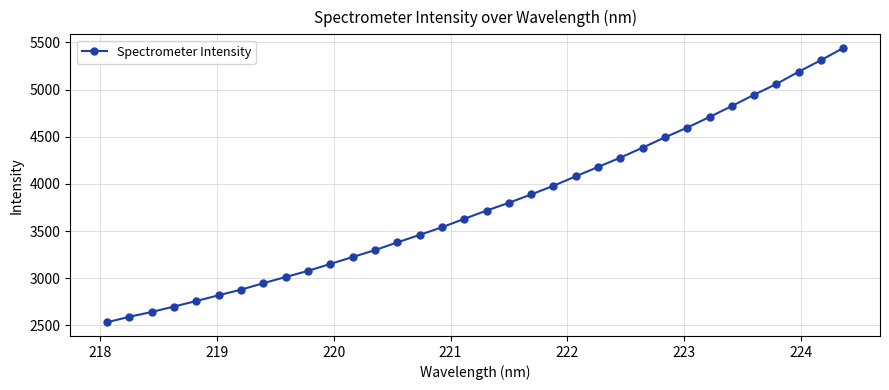

What is the greatest value displayed?

5440.3